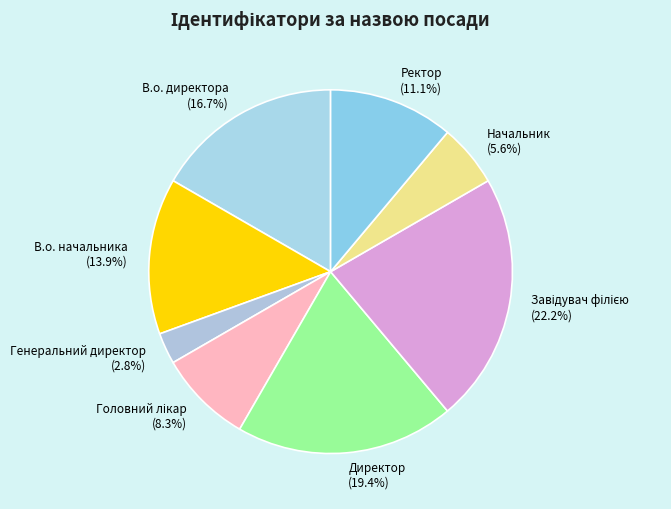

How many slices are in this pie chart?

8